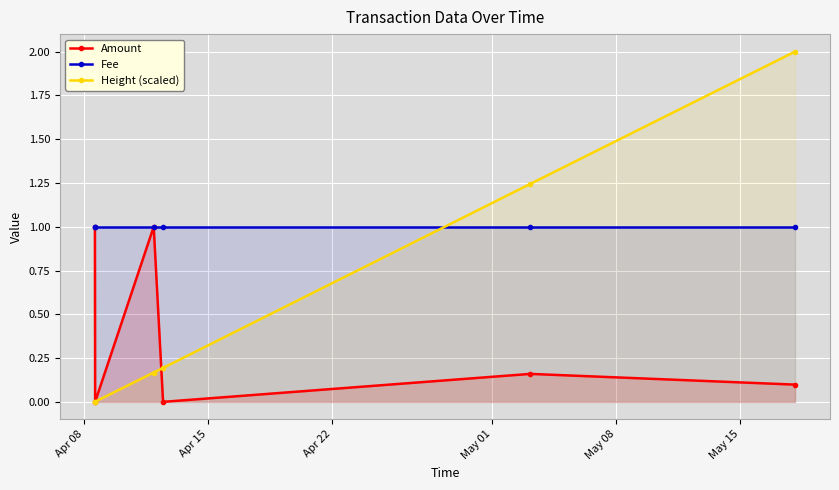

Rank the series by their maximum value, from highest to lowest.

Height (scaled), Amount, Fee